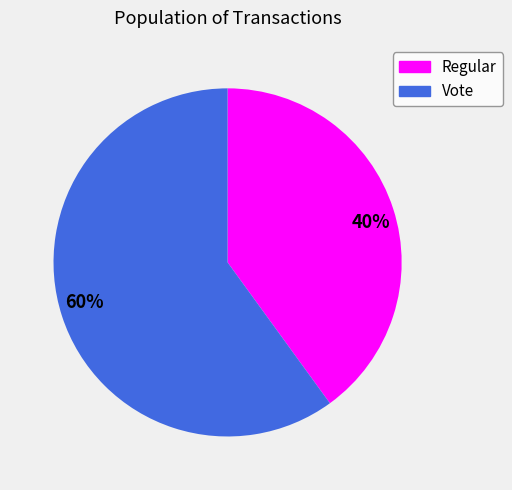

Approximately how many times larger is the value at 40% compared to 60%?

0.7